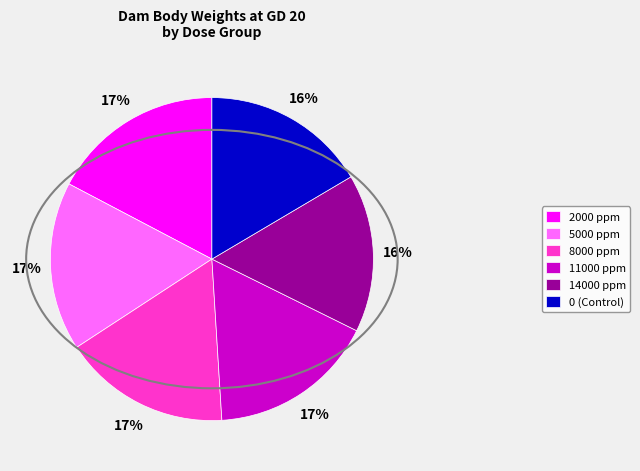

Is it true that 0 (Control) is 2% of the pie?

False